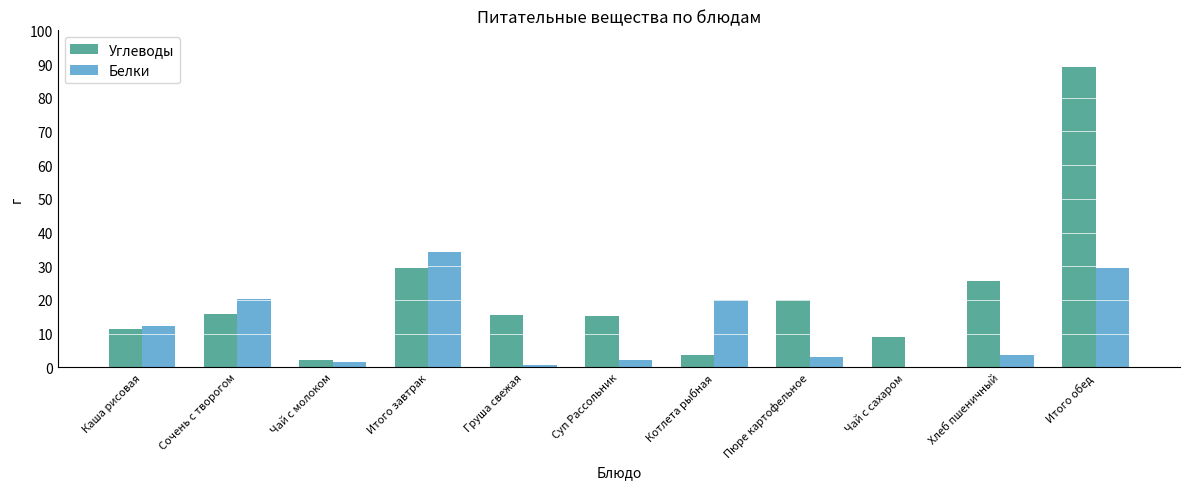

How many groups of bars are there?

11